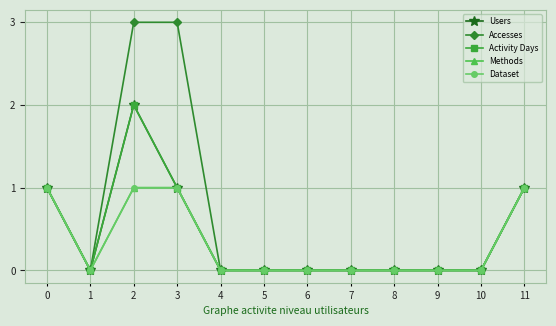

Is the value of Dataset at 5 greater than the value of Activity Days at 6?

No